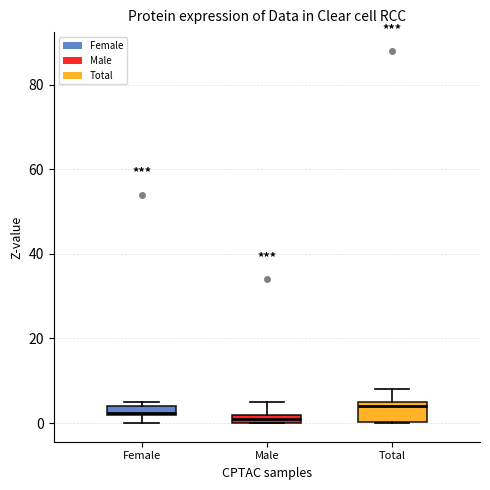

Comparing the boxes themselves (not the whiskers), which one is the tallest?

Total